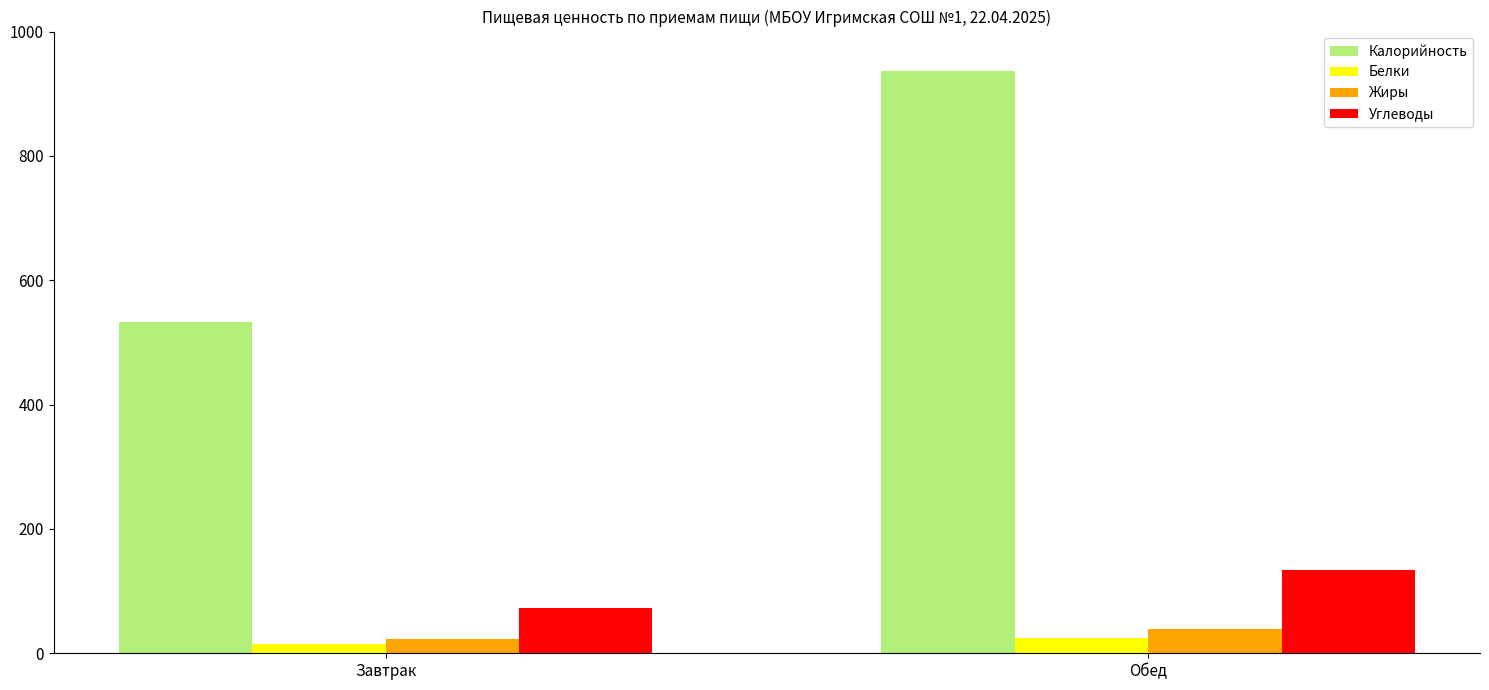

List the labels in order of Белки value, largest first.

Обед, Завтрак